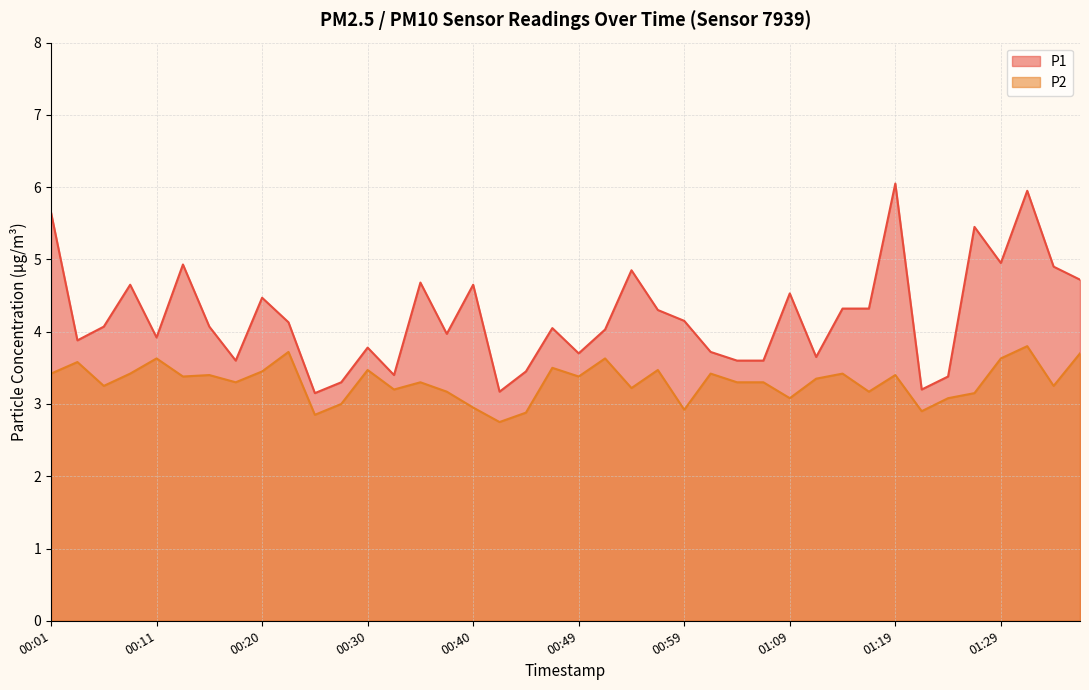

What value does the P2 series have at 01:24?

3.1